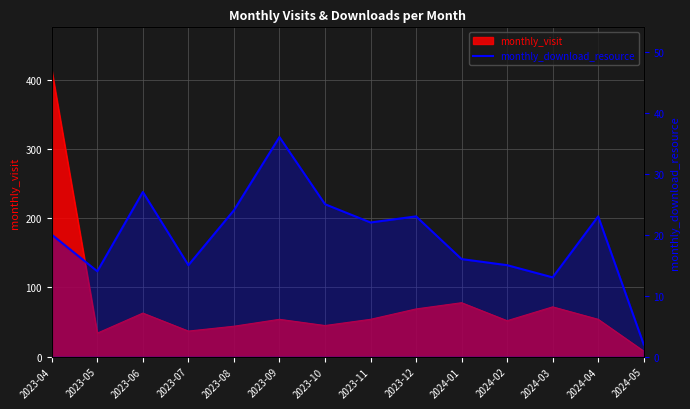

Which label corresponds to the largest value in the chart?

2023-09